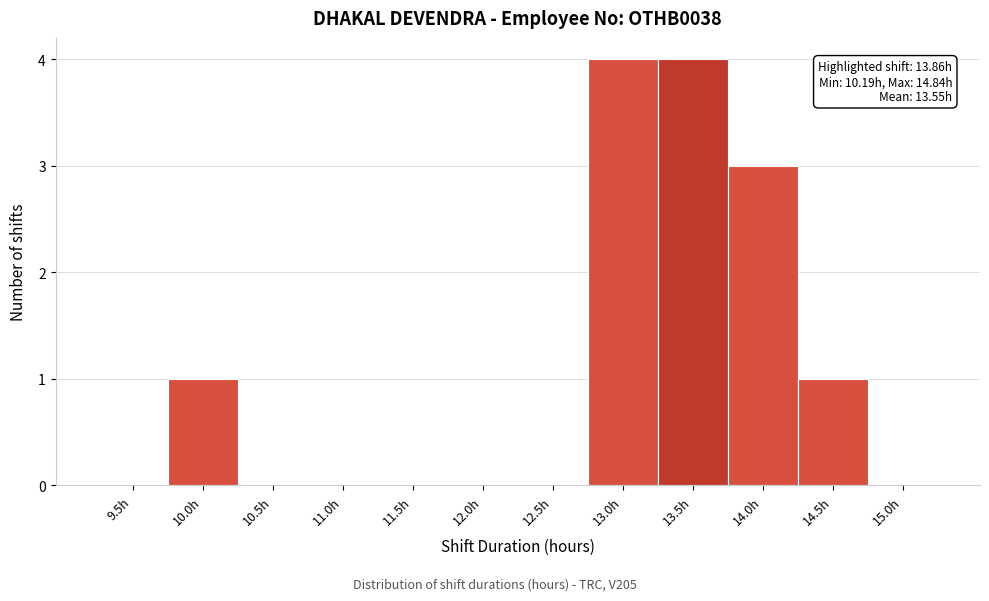

Reading right to left, list all the values displayed in this chart.

15.0h=0	14.5h=1	14.0h=3	13.5h=4	13.0h=4	12.5h=0	12.0h=0	11.5h=0	11.0h=0	10.5h=0	10.0h=1	9.5h=0